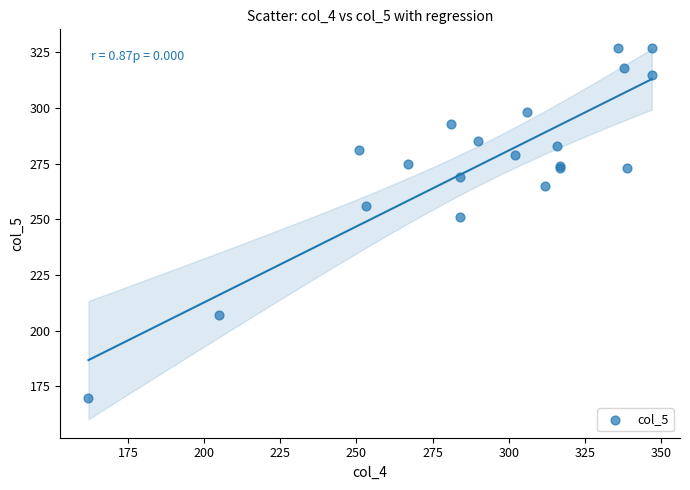

What Y value in the scatter plot is closest to 248?

251